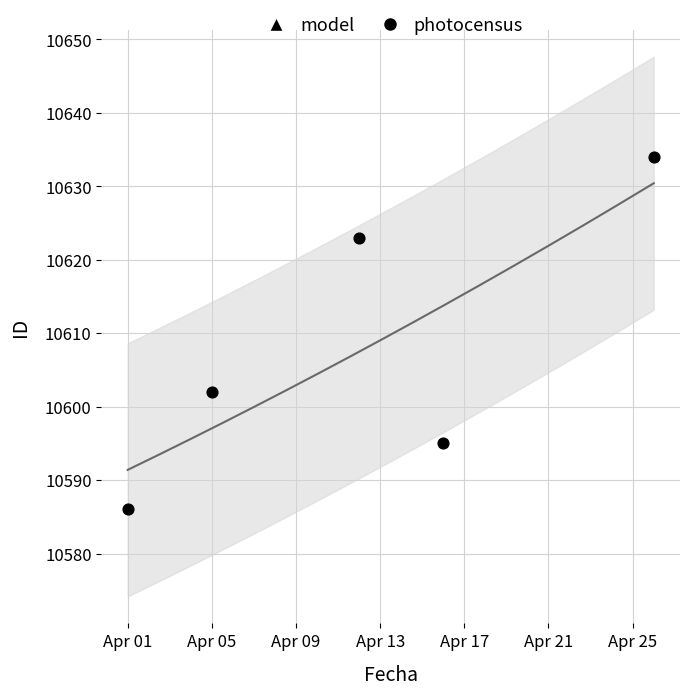

Approximately how many times larger is the value at 2022-04-05 compared to 2022-04-12?

1.0